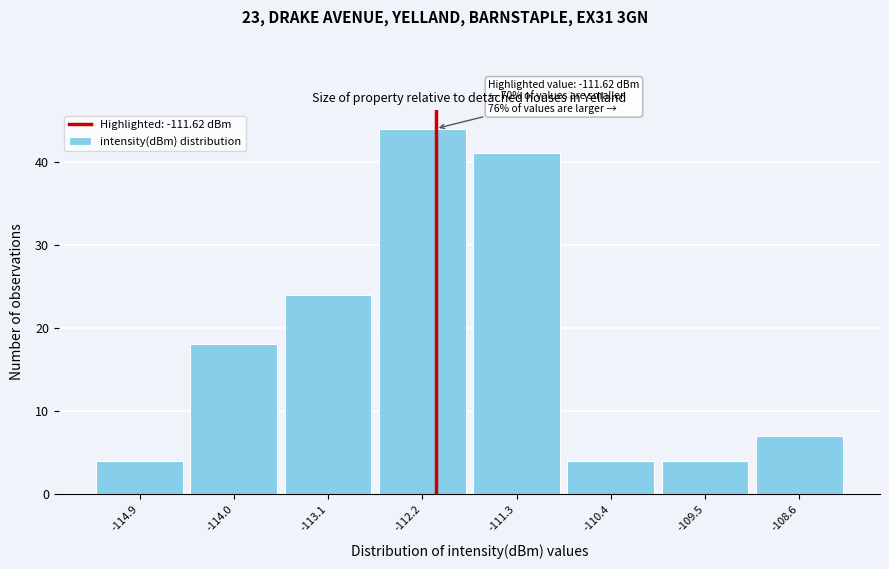

Reading right to left, what are all the values shown in this chart?

-108.6=7	-109.5=4	-110.4=4	-111.3=41	-112.2=44	-113.1=24	-114.0=18	-114.9=4